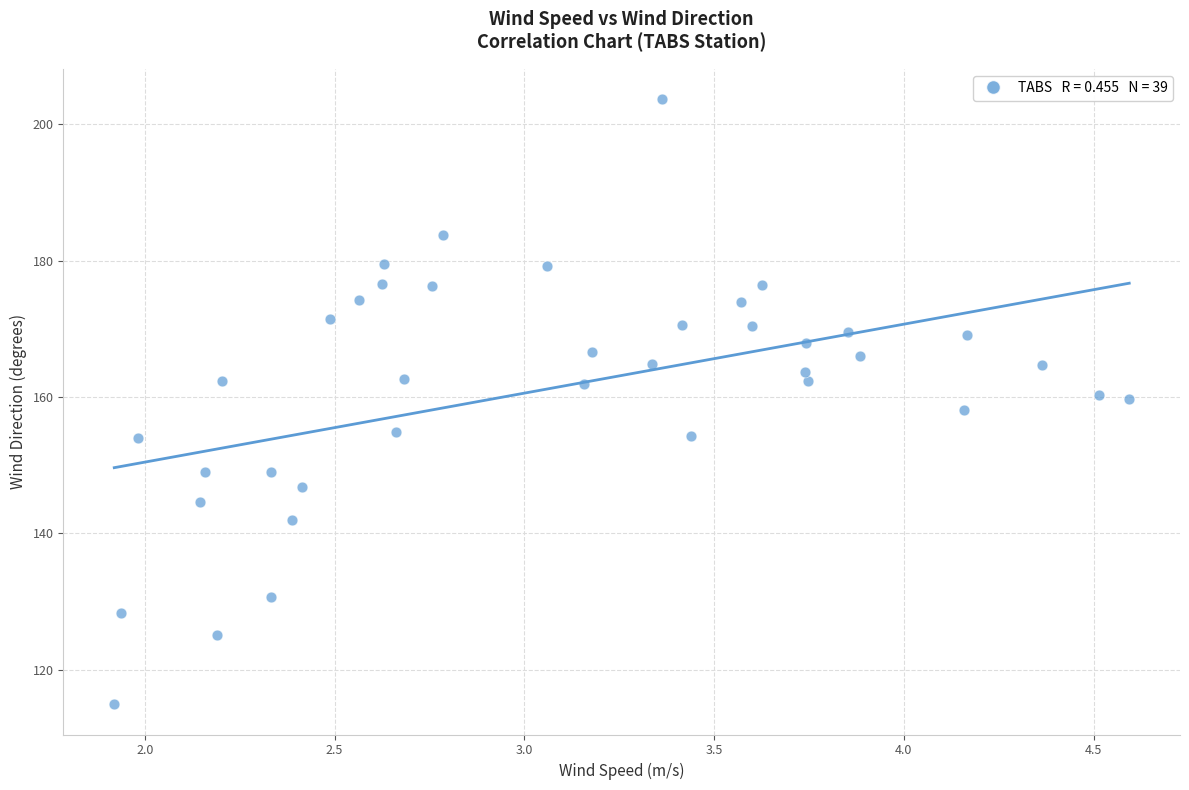

What is the range of X values (max minus min)?

2.7